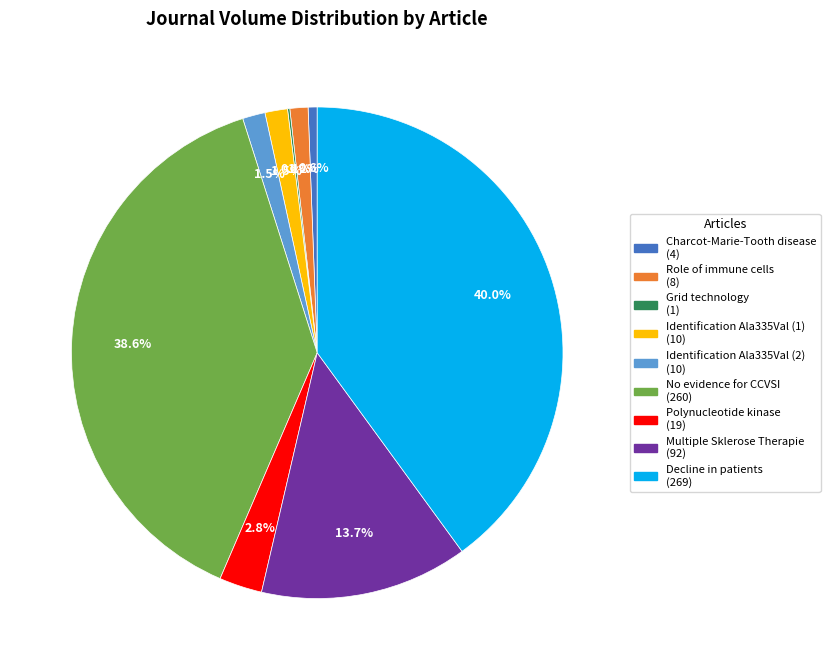

Which slice is the largest?

Decline in patients